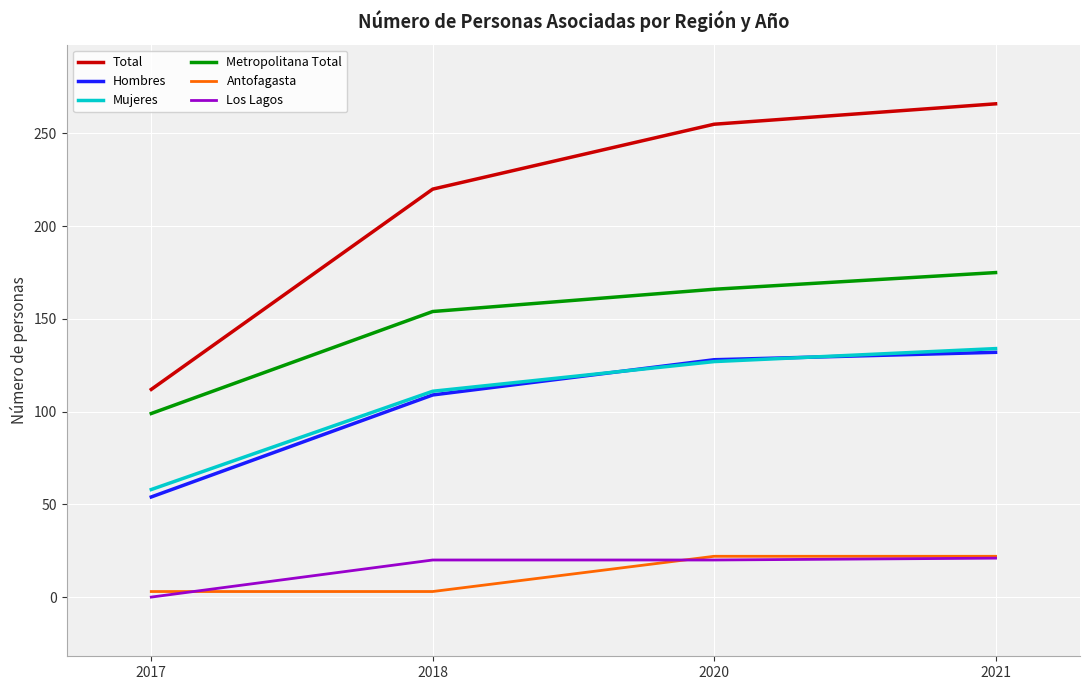

How many lines are shown in the chart?

6